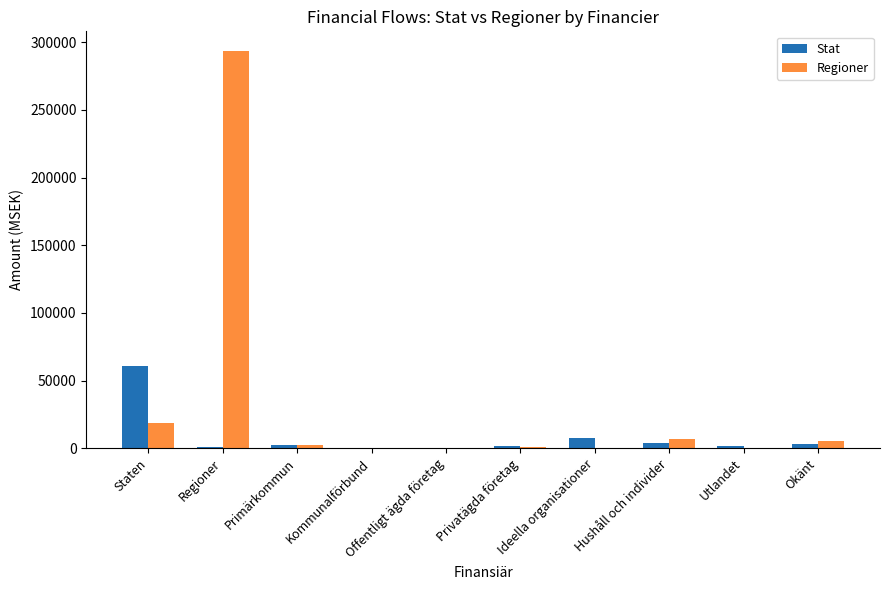

What is the spread (max minus min) of values at Regioner?

292256.8